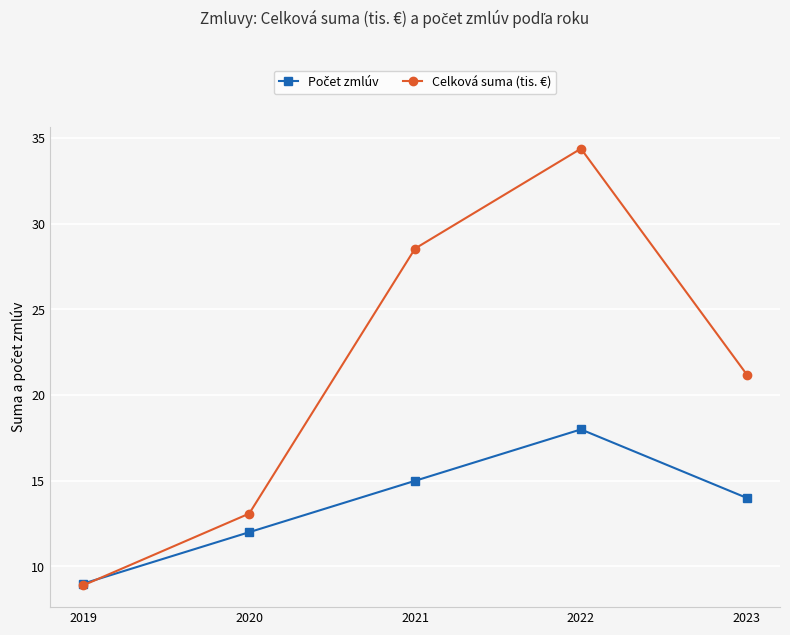

At which category is the sum across all series the highest?

2022